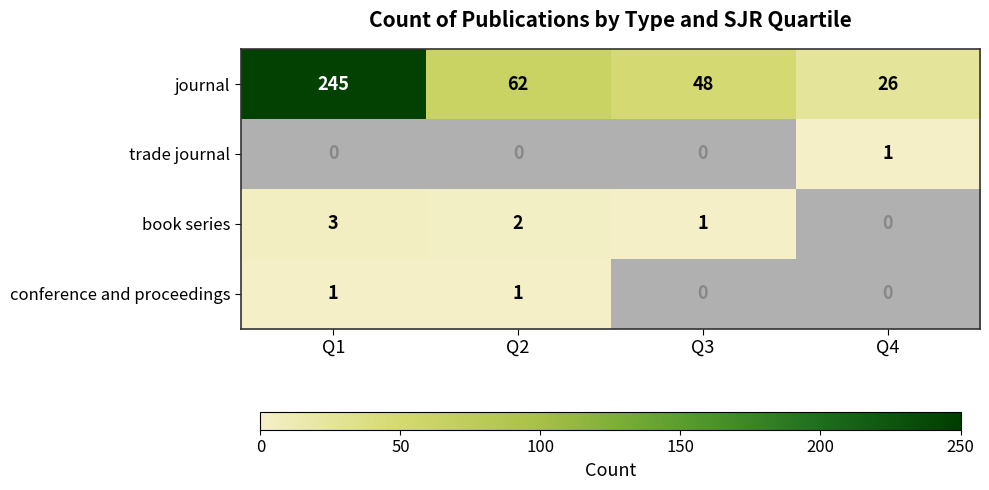

Is it true that trade journal equals 1 at Q4?

True